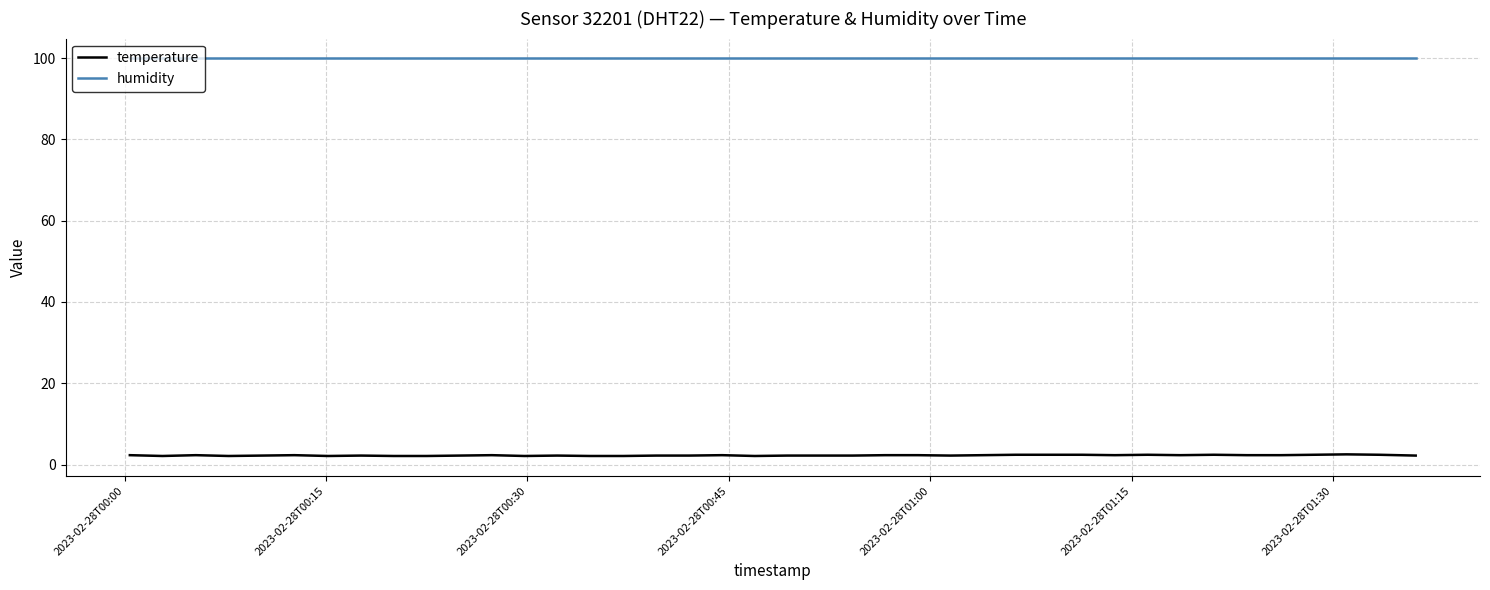

Which series has the widest spread of values?

temperature